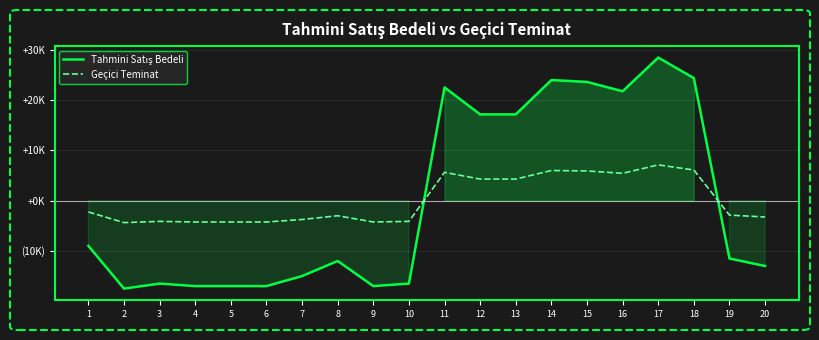

What is the highest value of the Tahmini Satış Bedeli series?

28492.0